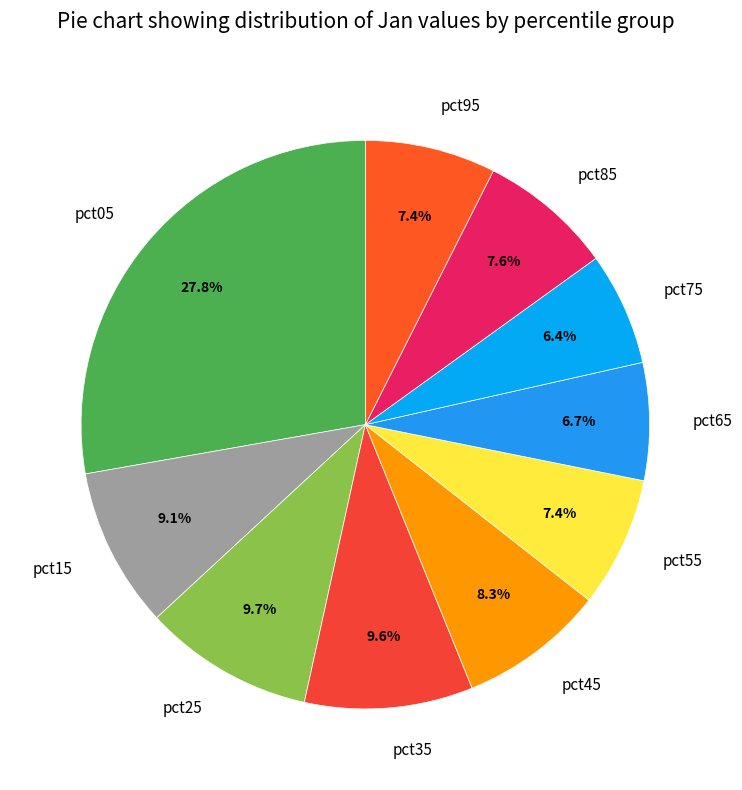

How many segments does this pie chart have?

10